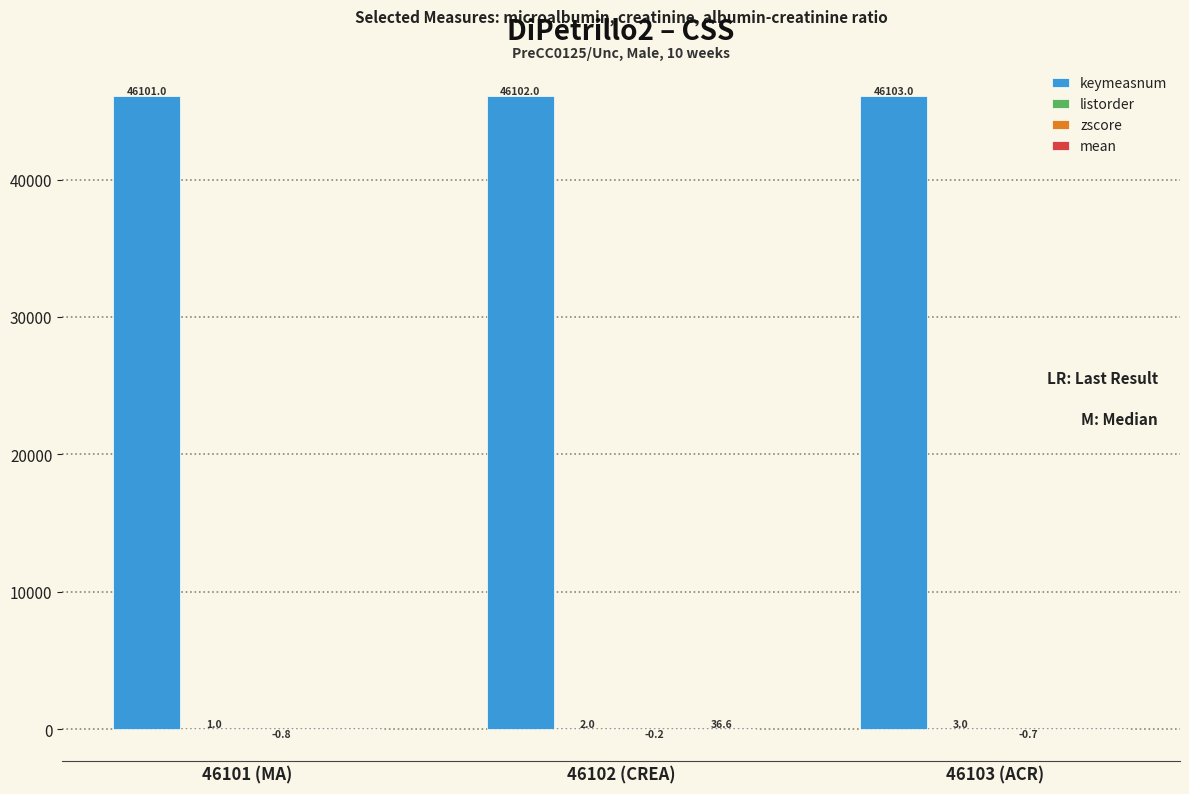

Where is keymeasnum nearest to the value 46102?

46102 (CREA)